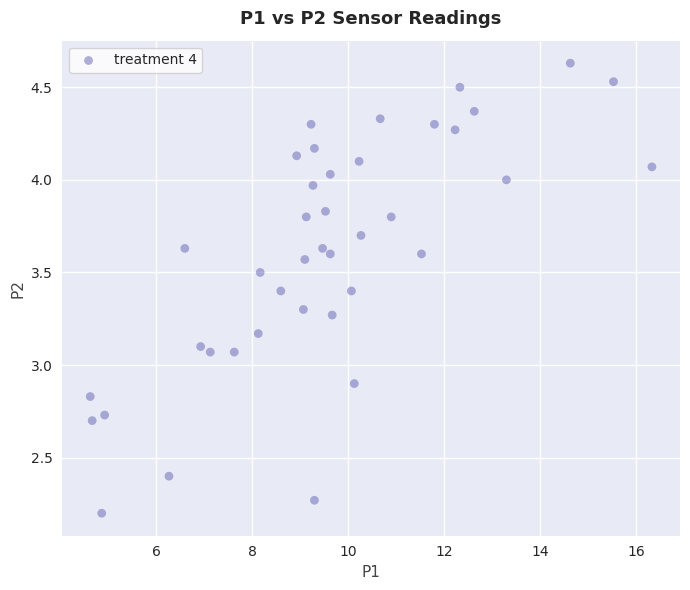

What is the range of X values (max minus min)?

11.7